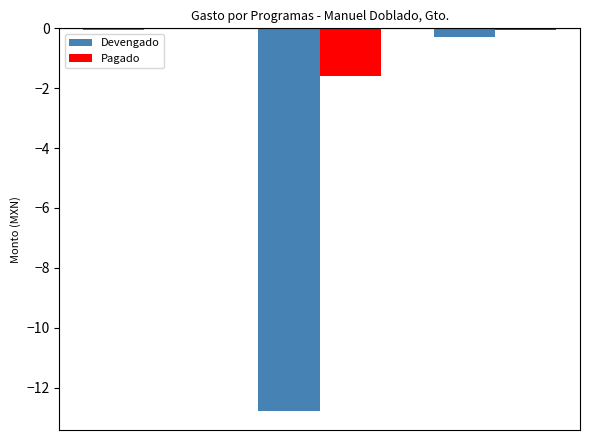

Which series has the largest total across all categories?

Pagado